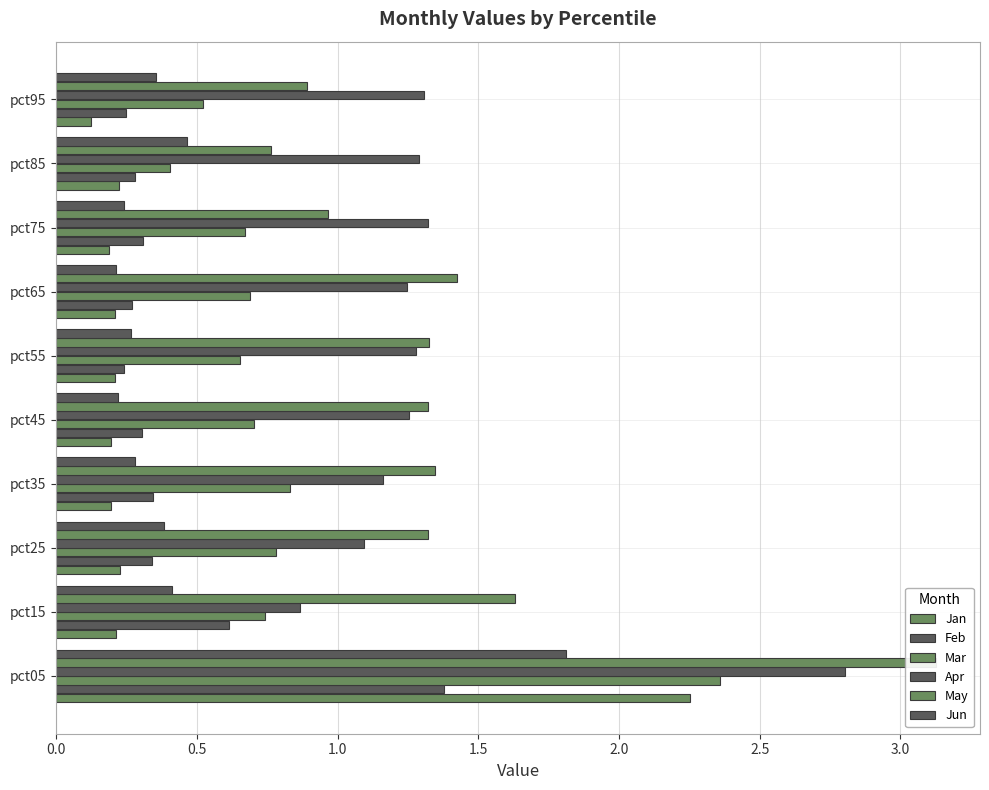

Rank the series at pct95 from highest to lowest value.

Apr, May, Mar, Jun, Feb, Jan